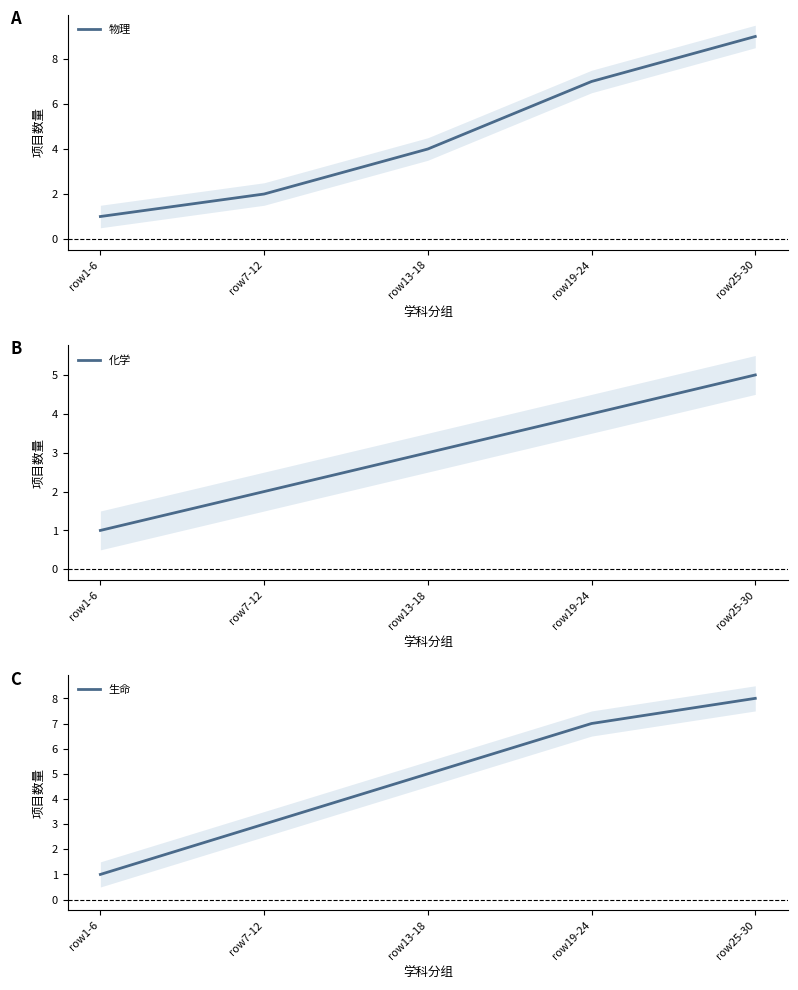

True or false: 生命 has a value of 5 at row7-12.

False